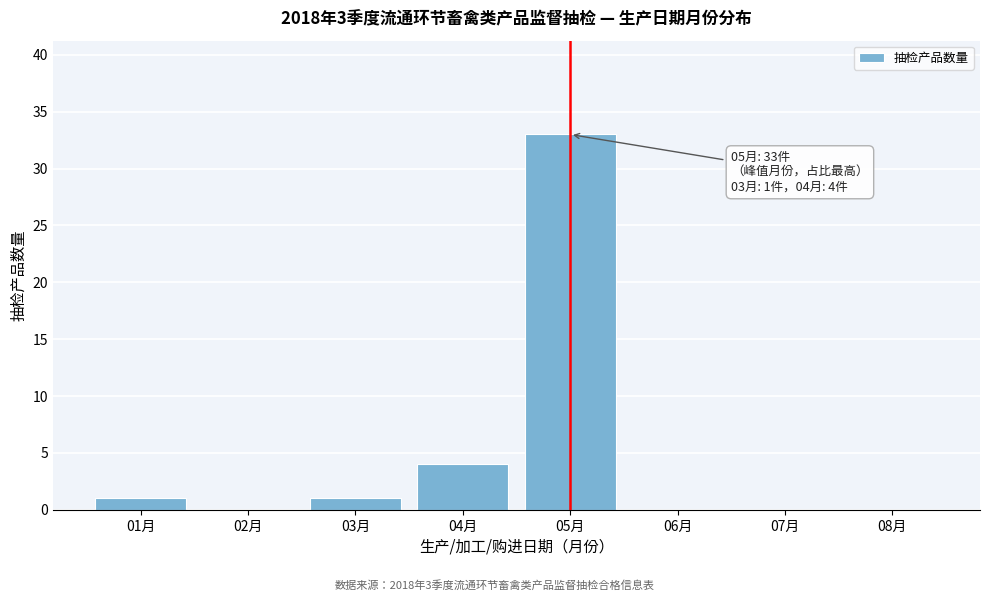

Reading left to right, list all the values displayed in this chart.

01月=1	02月=0	03月=1	04月=4	05月=33	06月=0	07月=0	08月=0